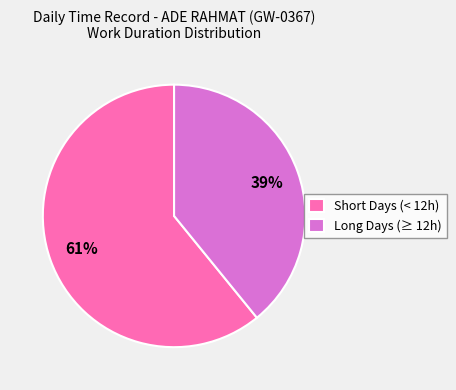

Do Short Days (< 12h) and Long Days (≥ 12h) together represent more than half of the pie?

Yes